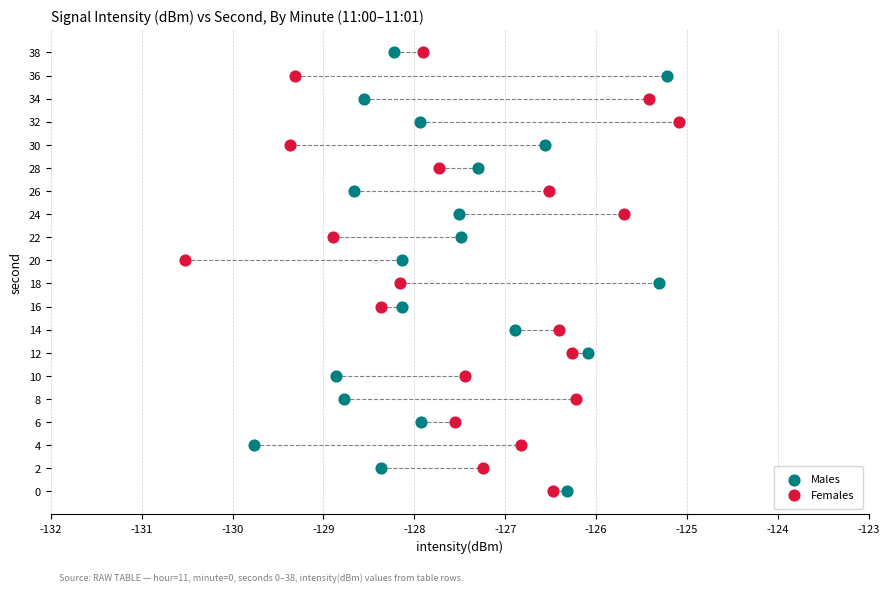

What are all the series names shown in the legend?

Males, Females